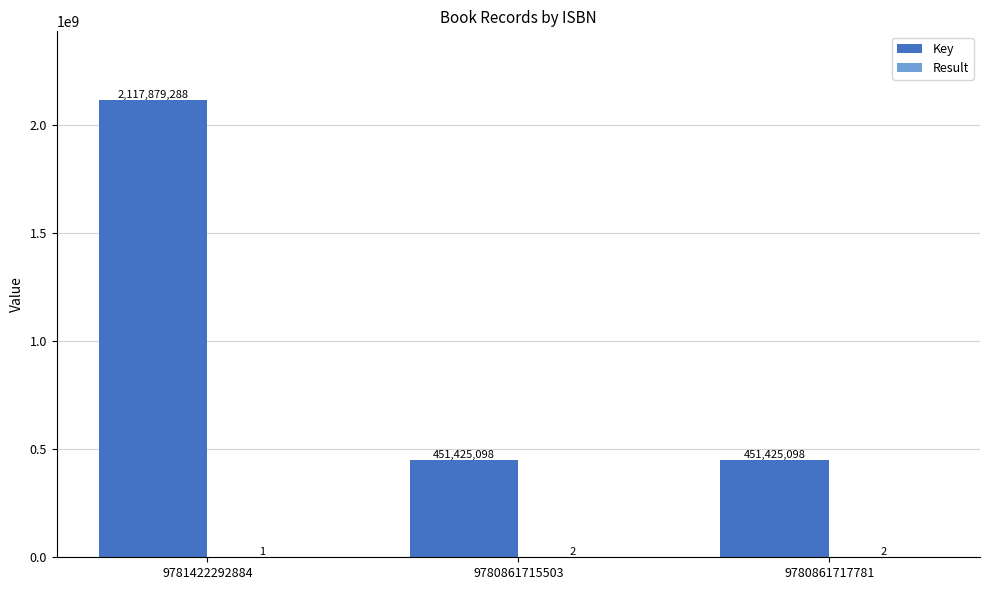

Which series has the largest total across all categories?

Key